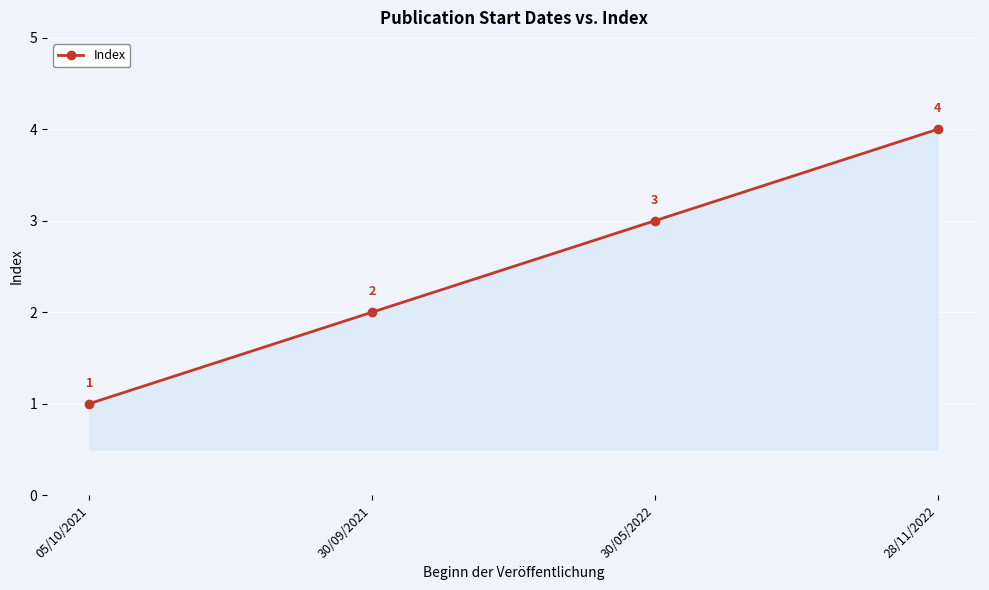

What is the approximate value at 30/09/2021?

2